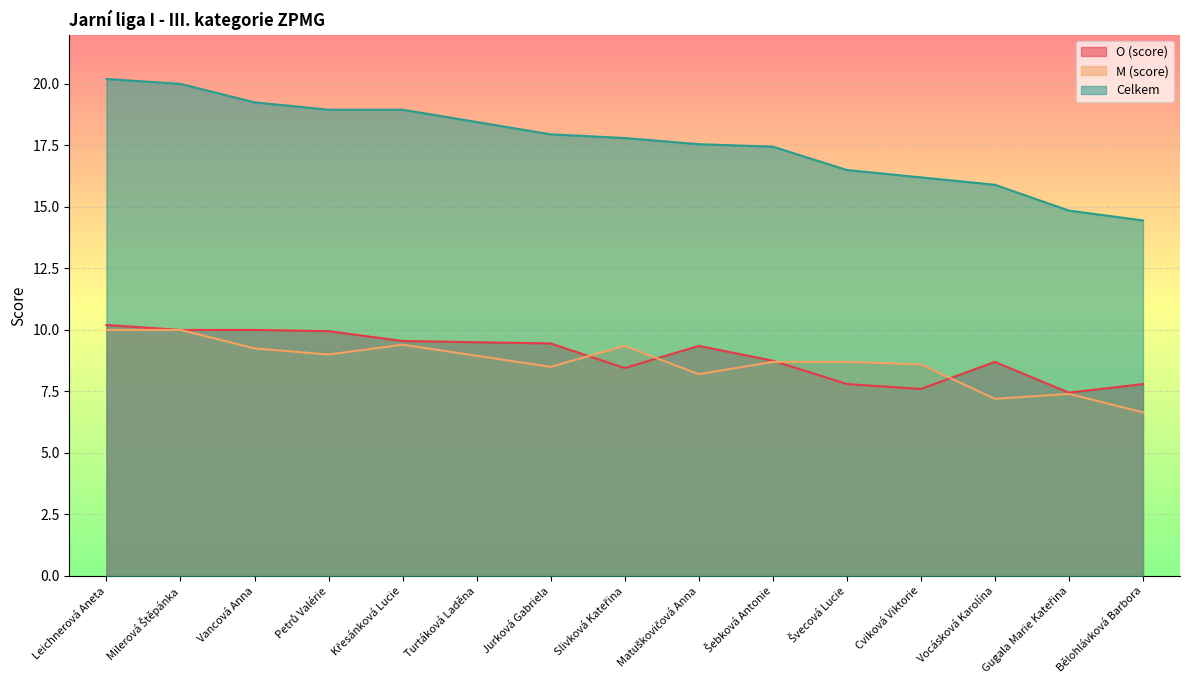

What is the difference between the maximum and minimum values in the Celkem series?

5.8